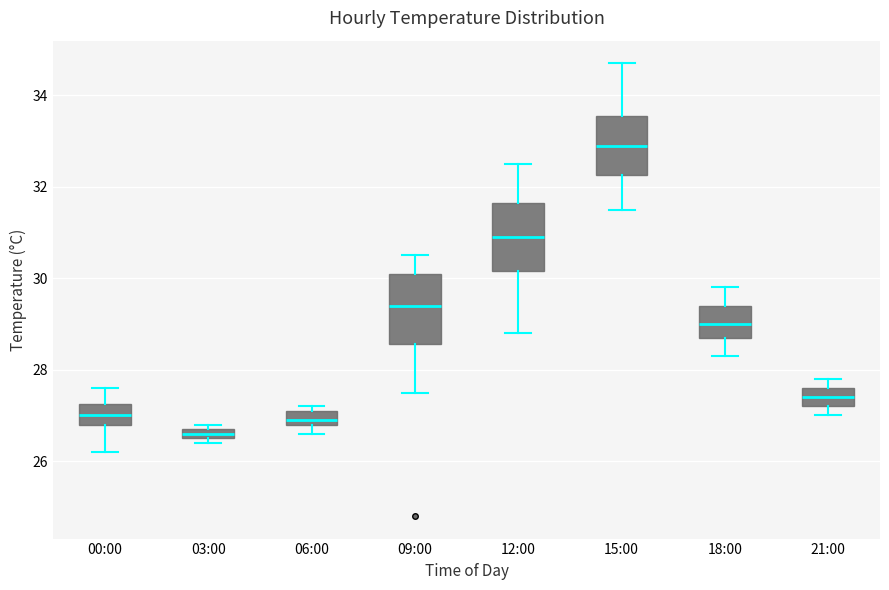

Where is the lower edge of the box for 21:00 on the y-axis? The values are not printed on the chart, so give them approximately, as read against the axis.

27.2